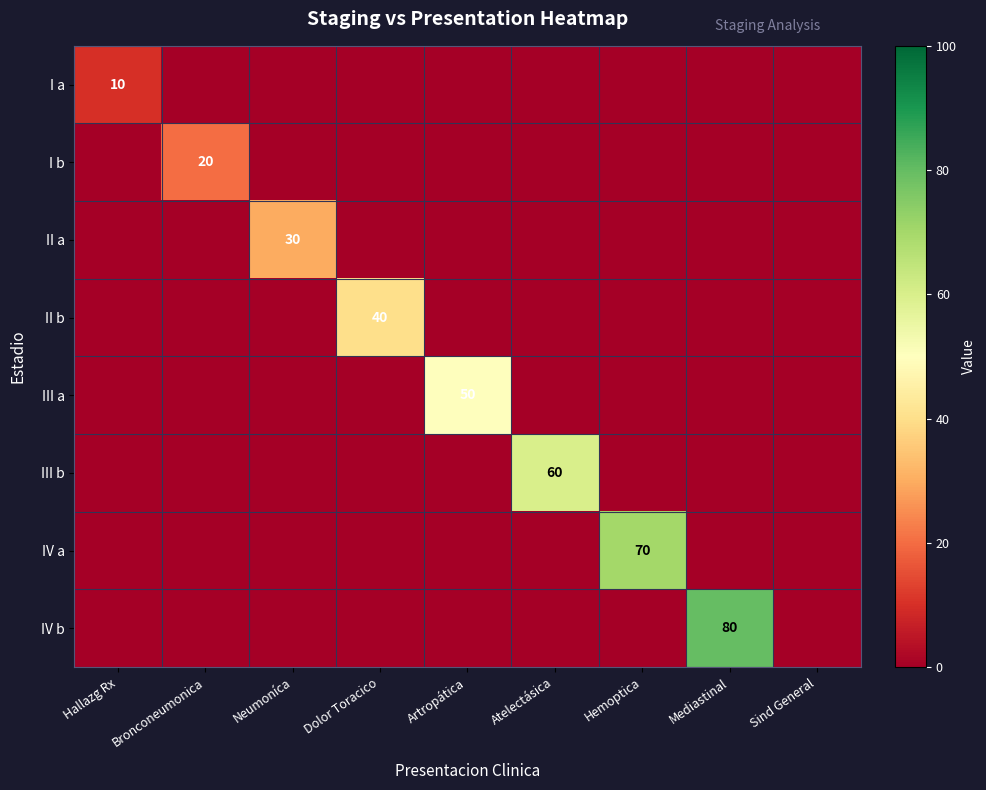

At which category is the sum across all series the highest?

Mediastinal